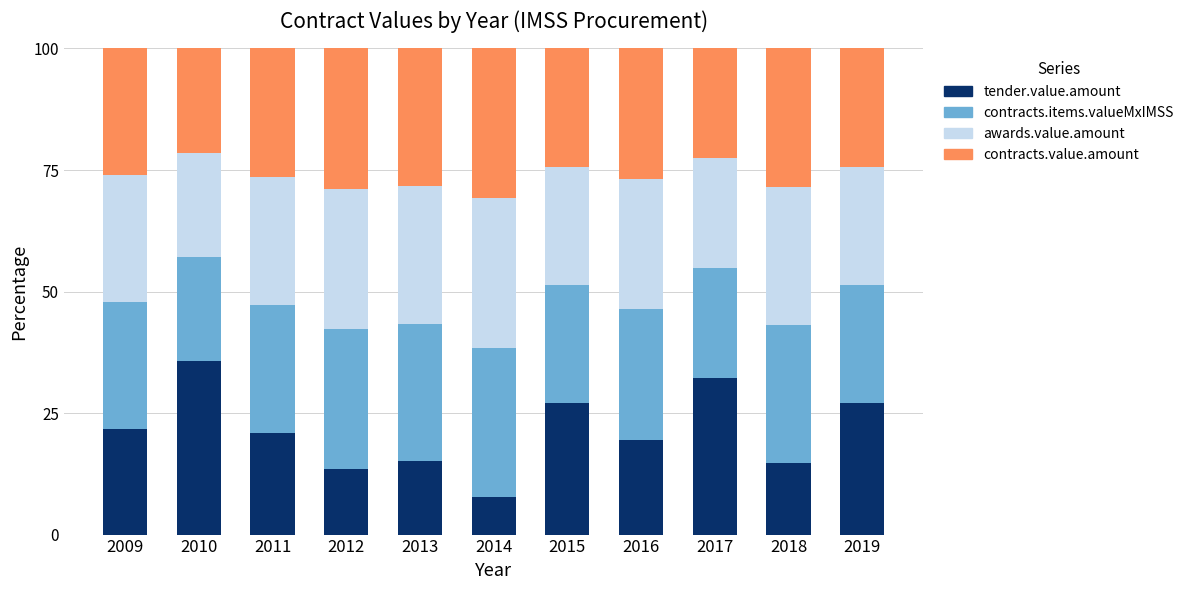

What is the total value across all series at 2010?

100.0